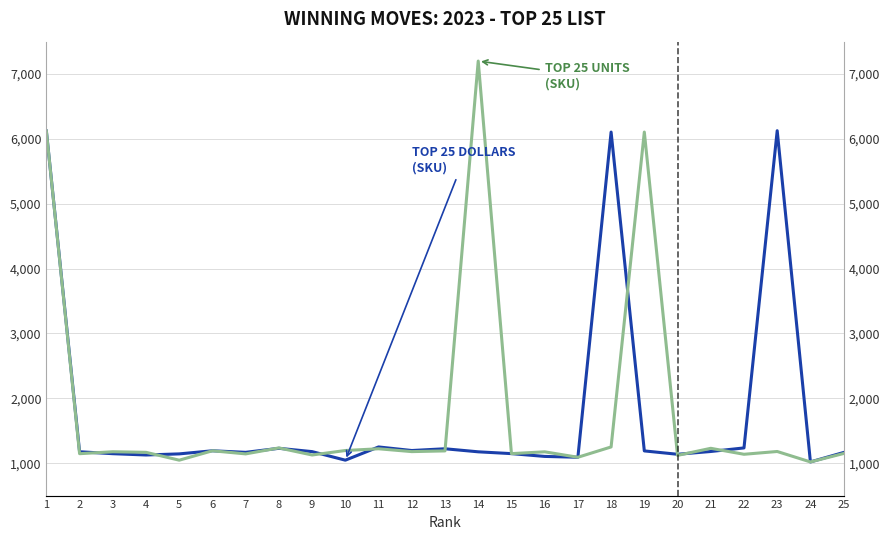

Is it true that TOP 25 DOLLARS (SKU) equals 1798 at 9?

False